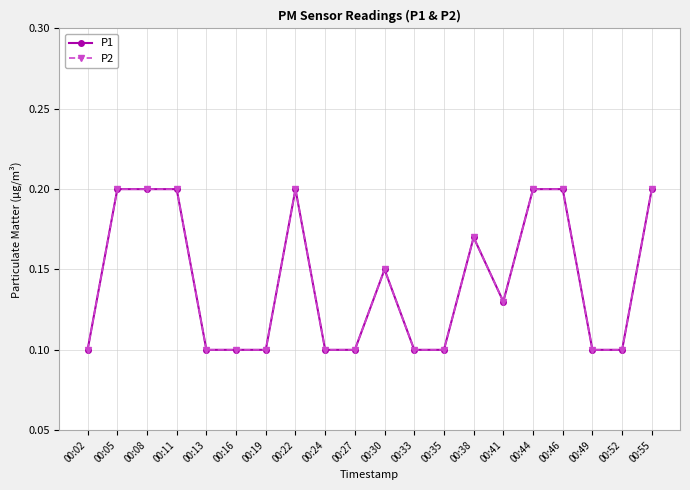

List the labels in order of P2 value, largest first.

00:05, 00:08, 00:11, 00:22, 00:44, 00:46, 00:55, 00:38, 00:30, 00:41, 00:02, 00:13, 00:16, 00:19, 00:24, 00:27, 00:33, 00:35, 00:49, 00:52